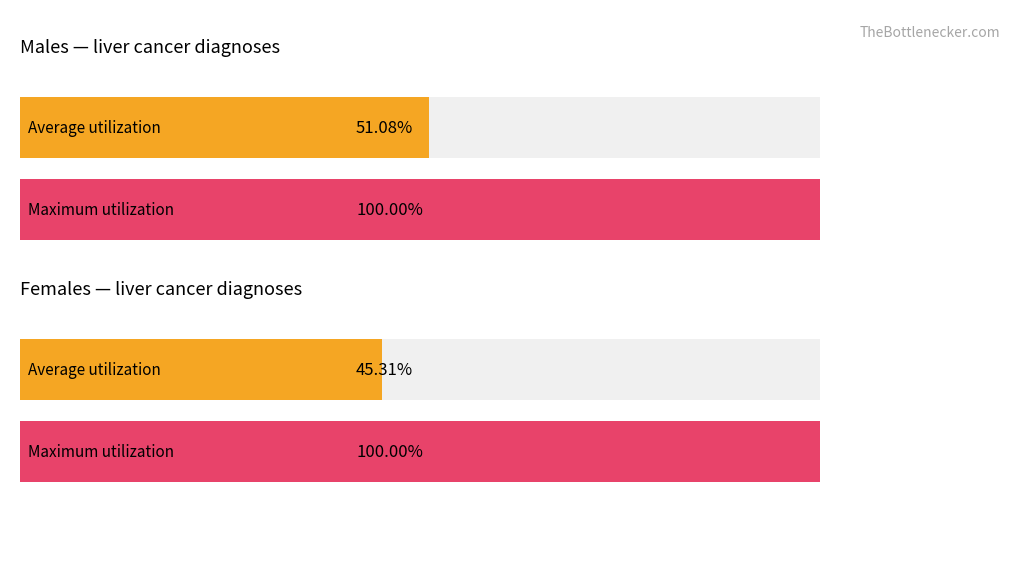

The value of Persons at 1983 is 53. True or false?

False